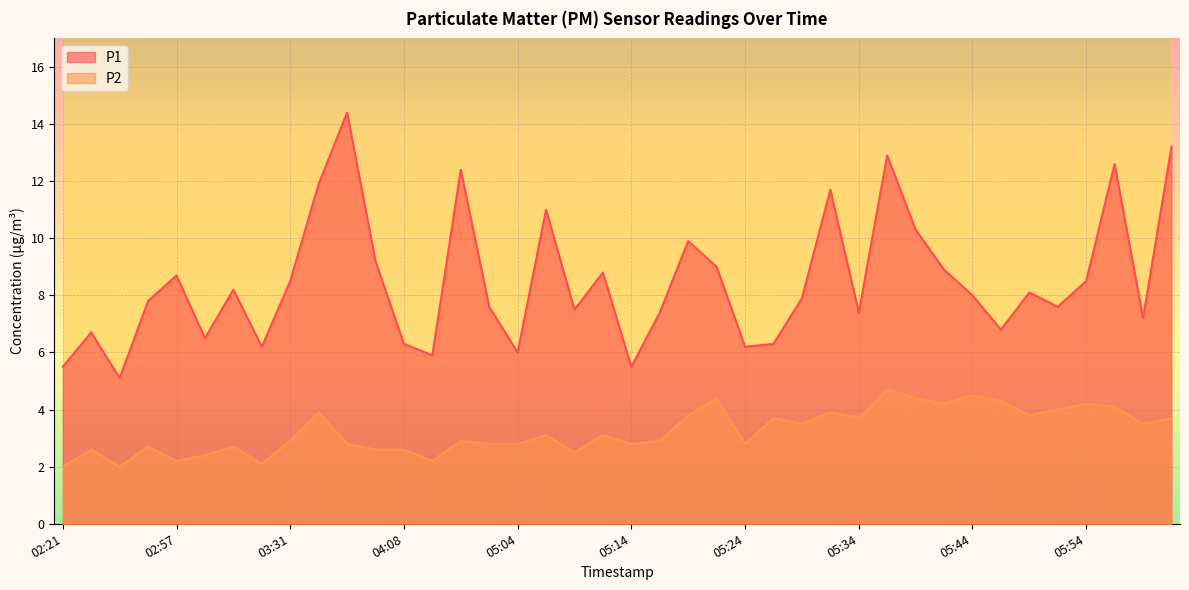

What is the spread (max minus min) of values at 04:08?

3.7